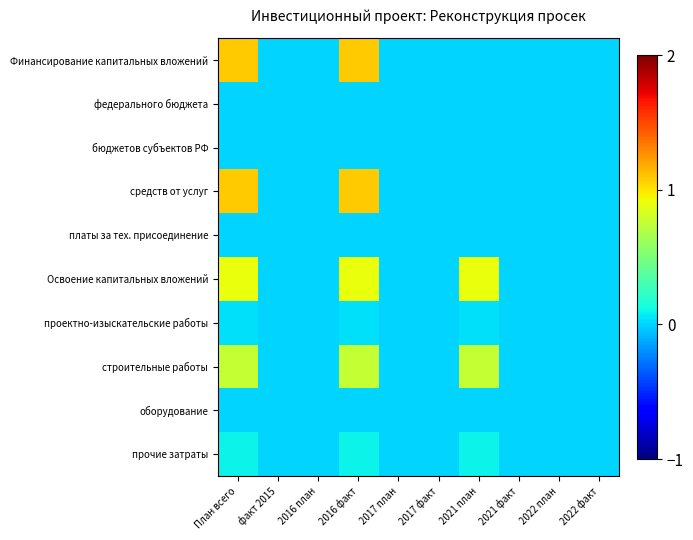

What is the spread (max minus min) of values at План всего?

1.1